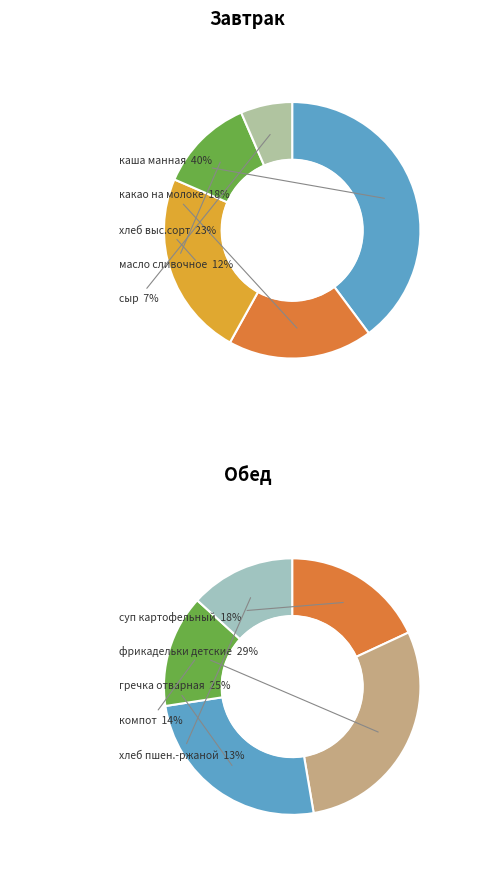

How many slices are in this pie chart?

10